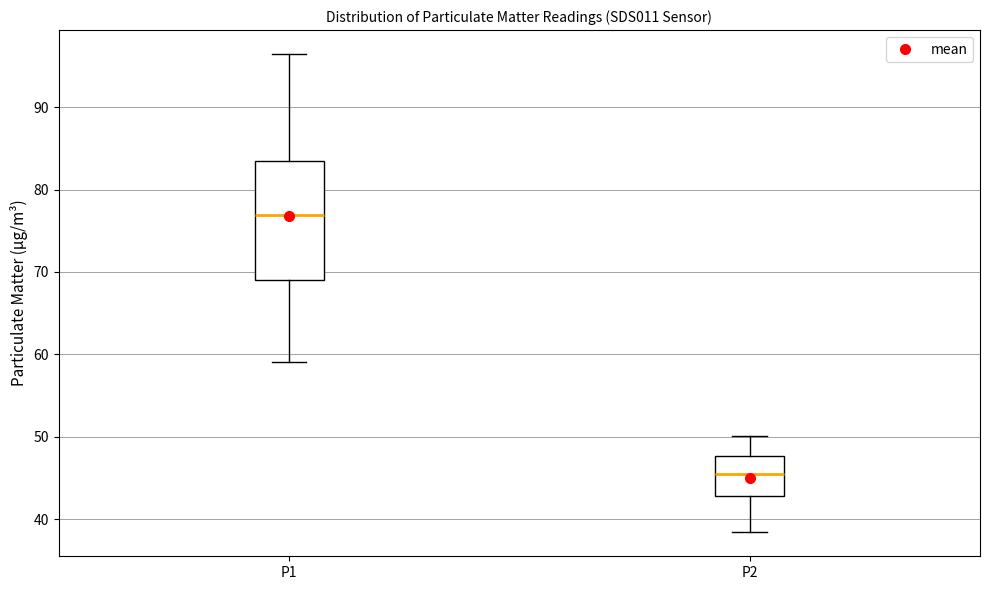

Which box is the tallest, from its lower edge to its upper edge?

P1